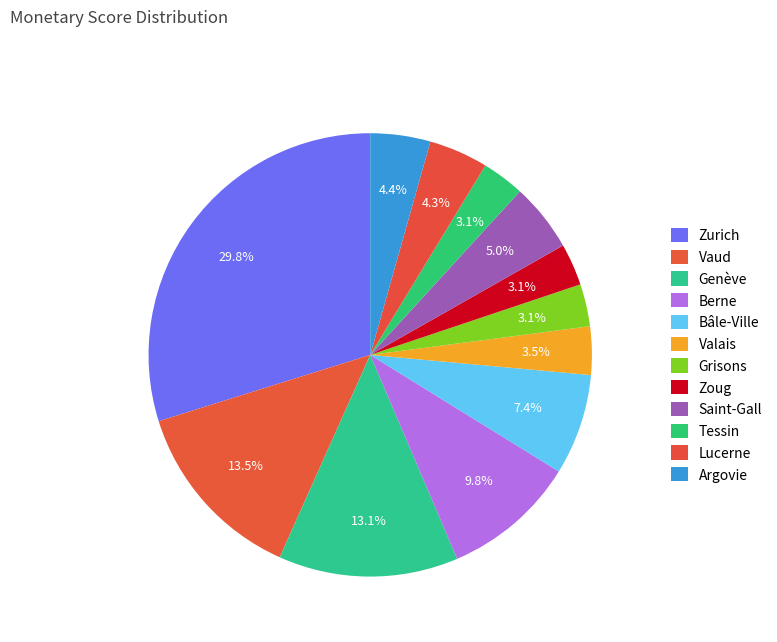

To the nearest percent, what is the combined percentage of Lucerne and Genève?

17%